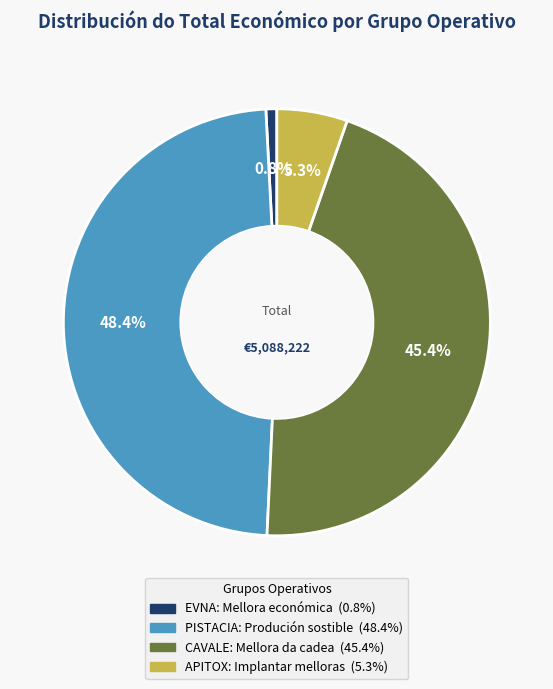

The APITOX: Implantar melloras slice represents 1% of the pie. True or false?

False